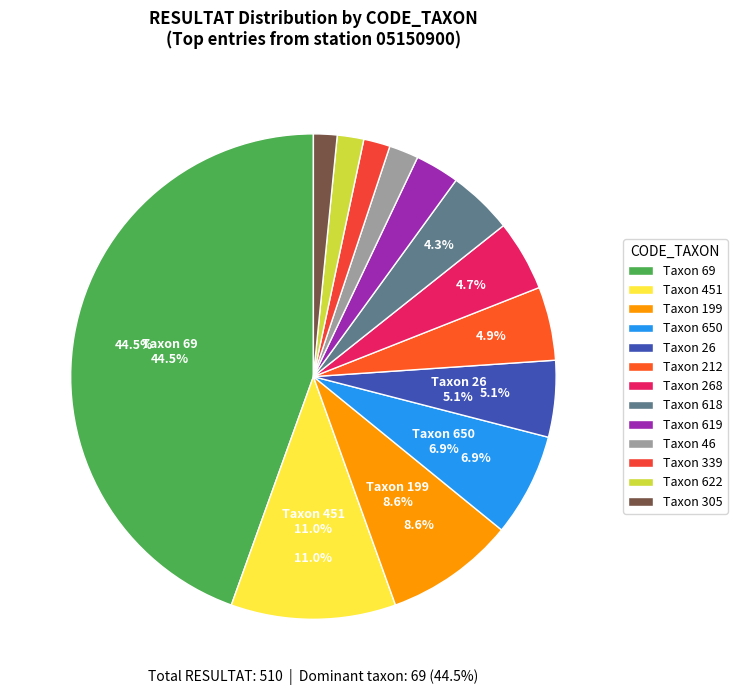

How many segments does this pie chart have?

13